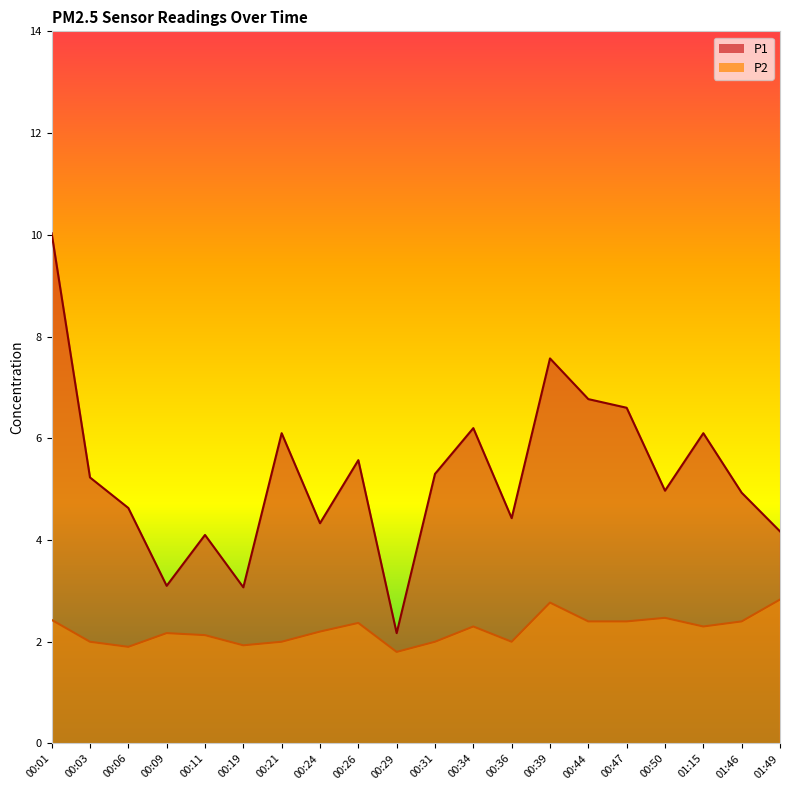

What position from the left is 00:29?

10